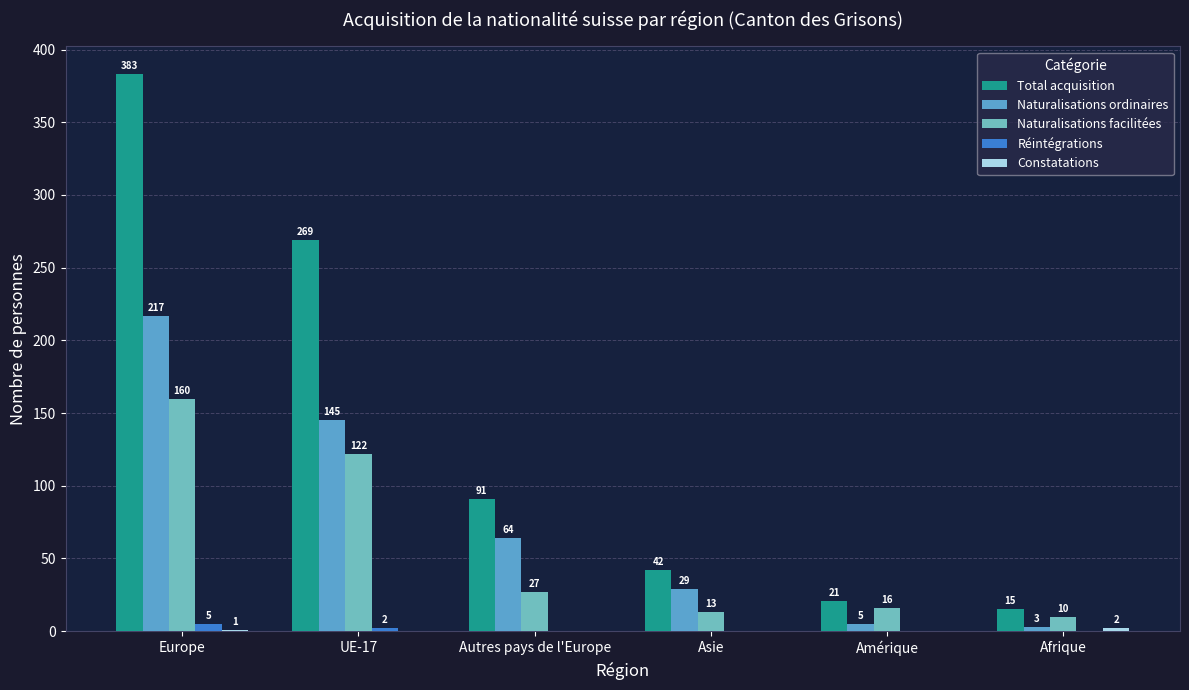

How many groups of bars are there?

6